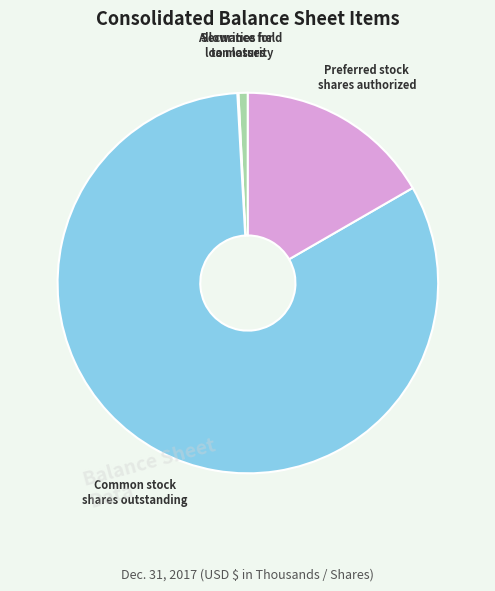

Which category has the biggest portion of the pie?

Common stock shares outstanding